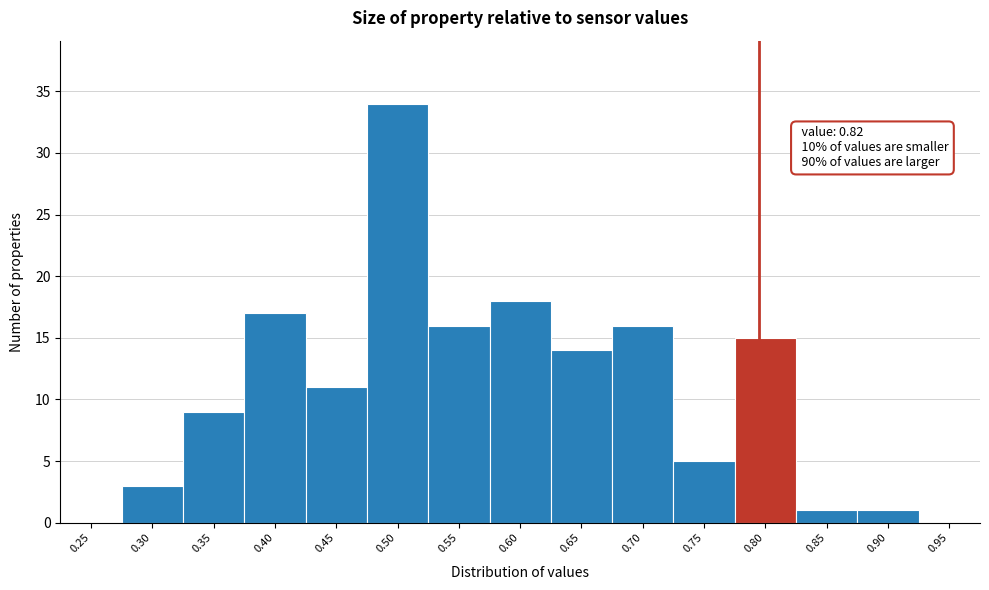

Reading right to left, what are all the values shown in this chart?

0.95=0	0.90=1	0.85=1	0.80=15	0.75=5	0.70=16	0.65=14	0.60=18	0.55=16	0.50=34	0.45=11	0.40=17	0.35=9	0.30=3	0.25=0